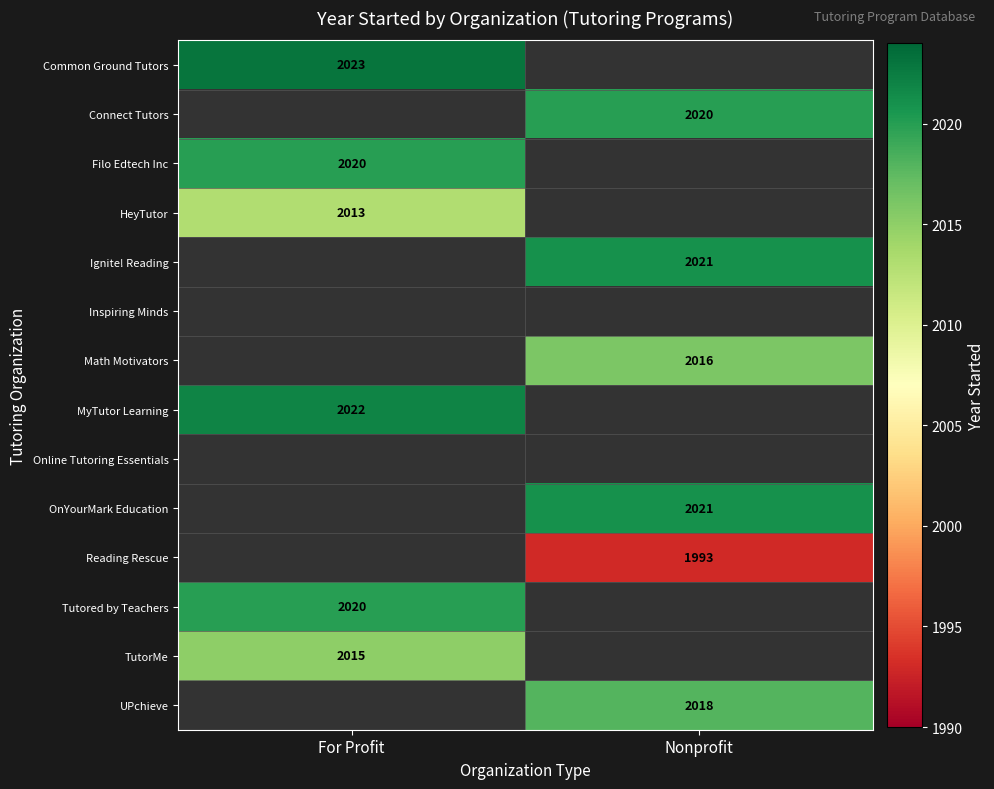

What is the difference between the highest and lowest values at For Profit?

10.0